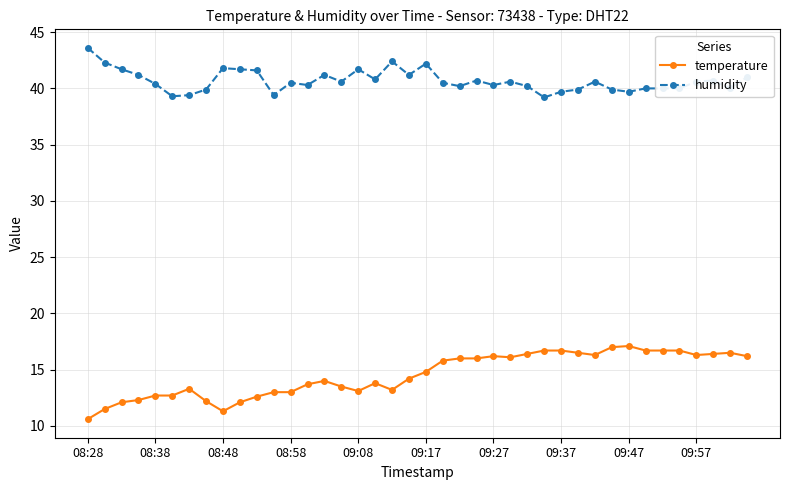

How many categories are shown in the chart?

40